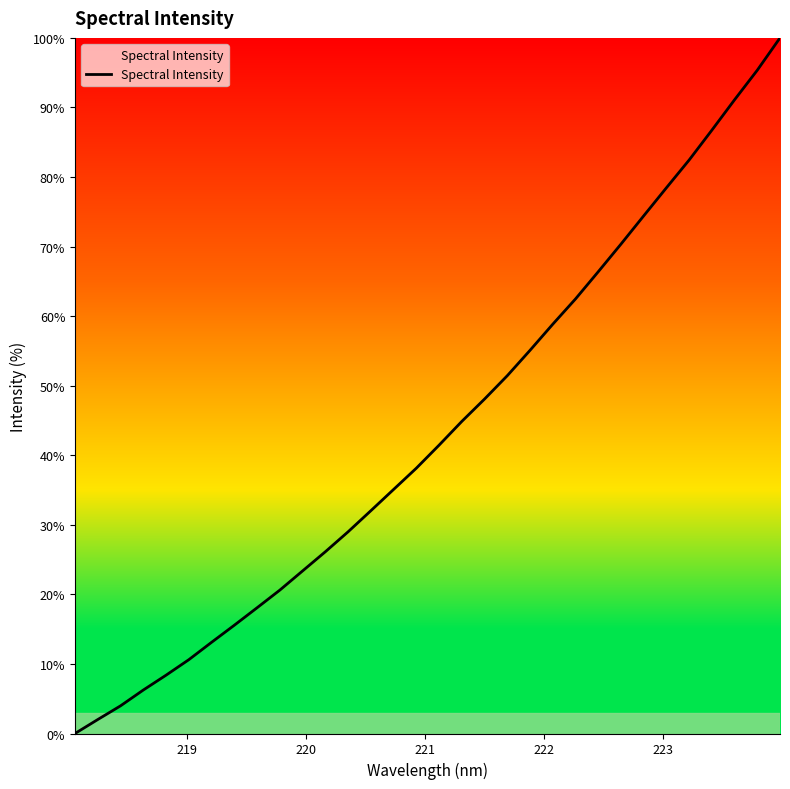

Reading left to right, what are all the values shown in this chart?

0.0	2.0	4.0	6.2	8.4	10.6	13.1	15.6	18.1	20.6	23.4	26.1	29.0	32.0	35.1	38.1	41.5	44.9	48.1	51.4	55.1	58.8	62.5	66.4	70.4	74.4	78.5	82.4	86.7	91.1	95.4	100.0